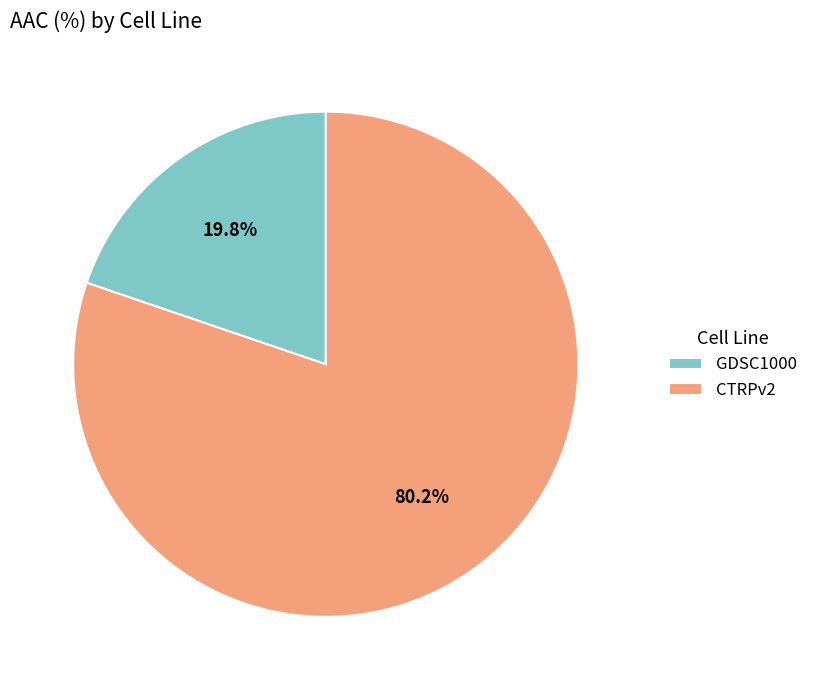

The GDSC1000 slice represents 20% of the pie. True or false?

True